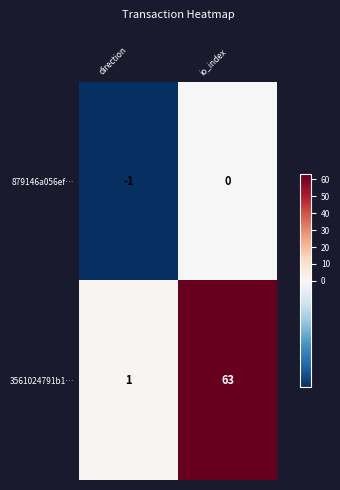

Which label corresponds to the smallest value in the chart?

direction